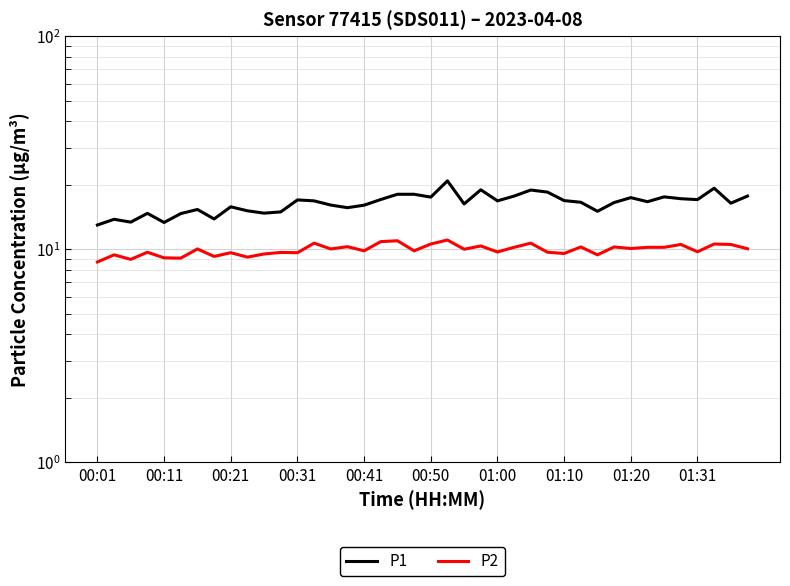

Is it true that P2 equals 2.7 at 01:10?

False